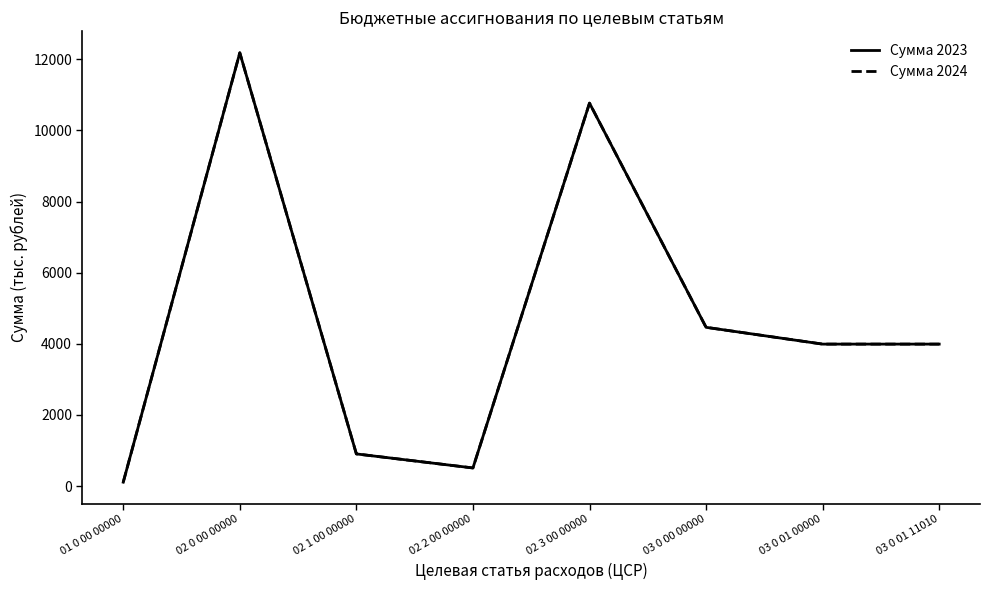

Is this an area chart (filled region under the line)?

No